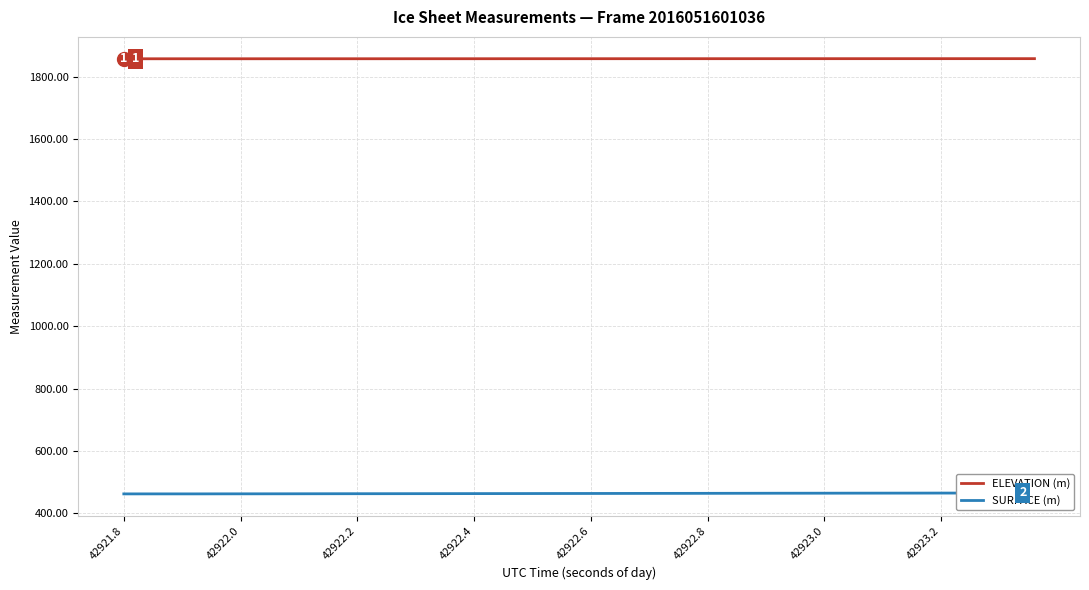

True or false: ELEVATION (m) has a value of 1857.3 at 42921.8.

True